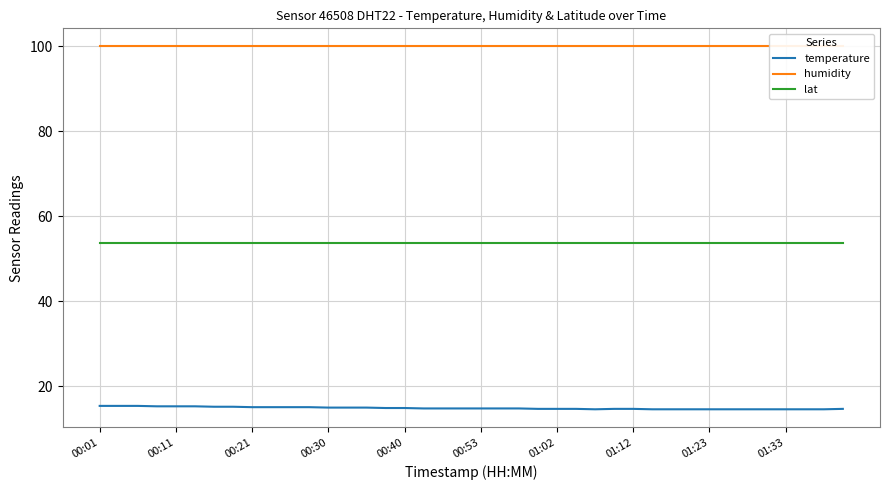

The value of temperature at 01:12 is 5.7. True or false?

False